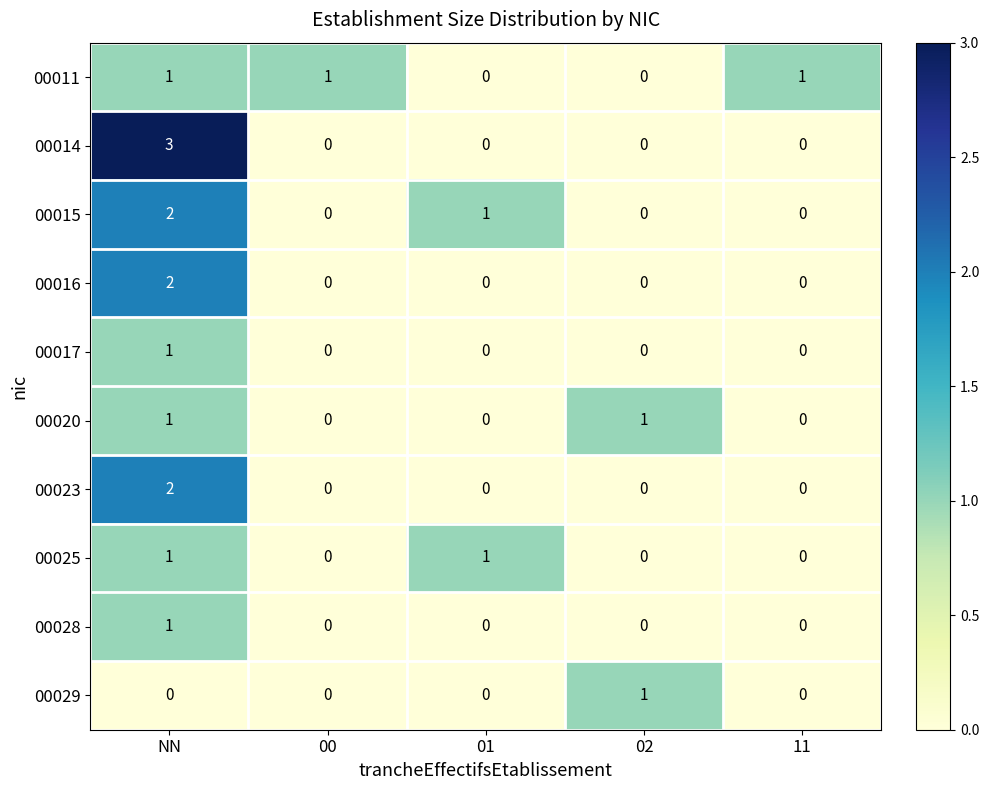

Is it true that 00025 equals 1 at NN?

True